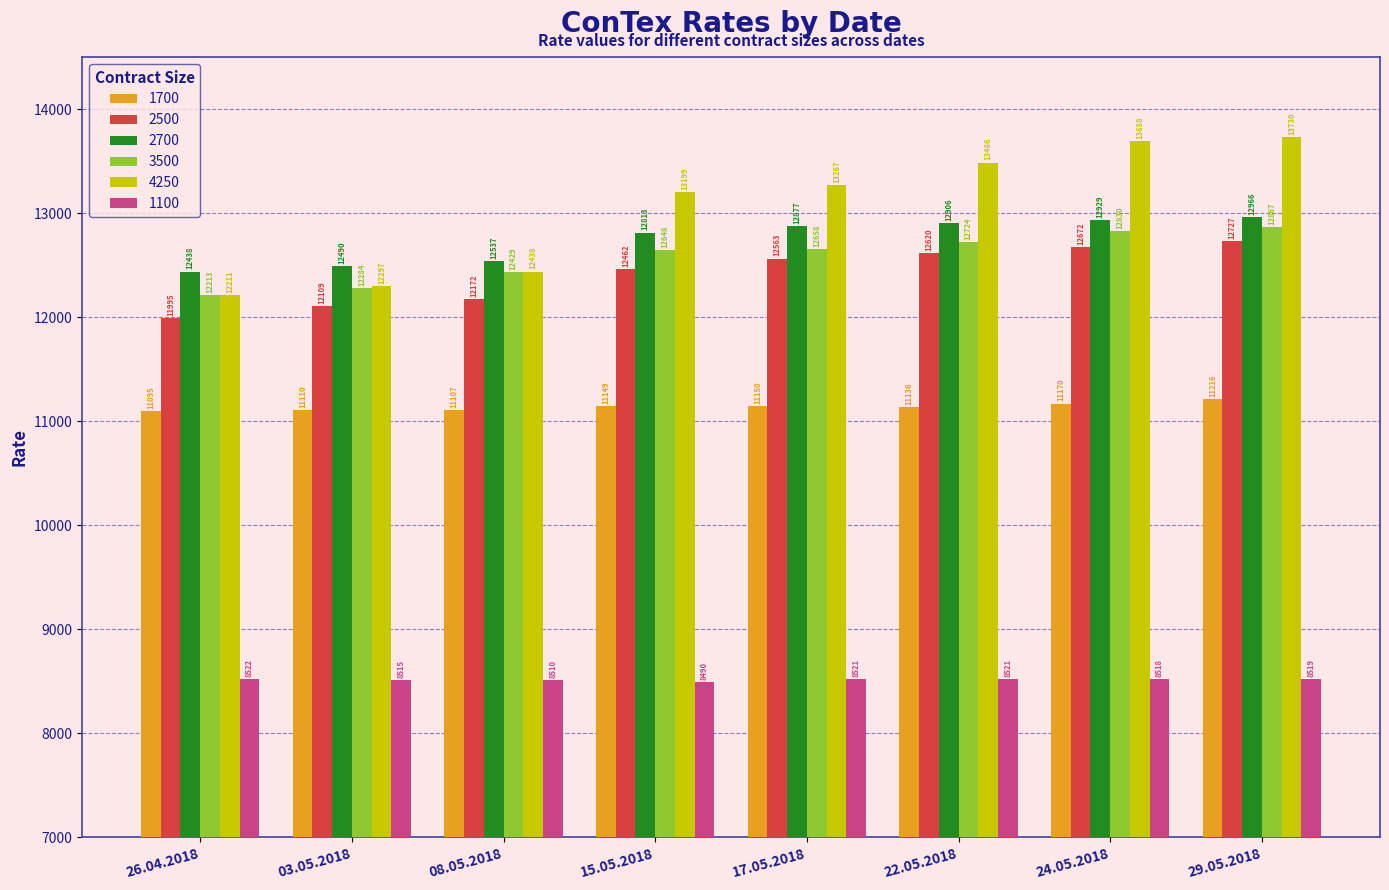

Is it true that 1100 equals 8510 at 08.05.2018?

True